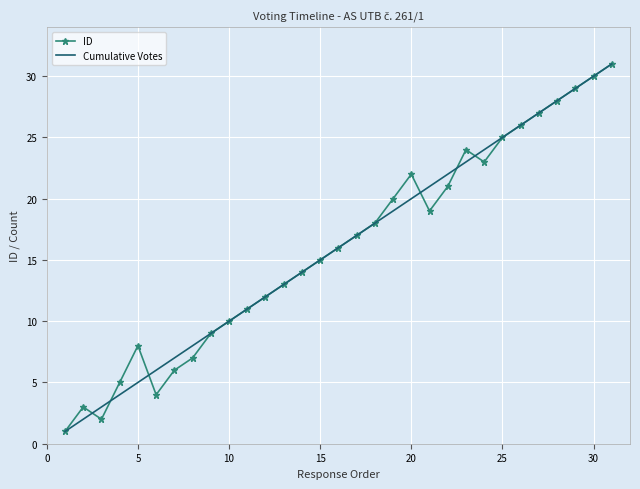

What is the maximum value shown in the chart?

31